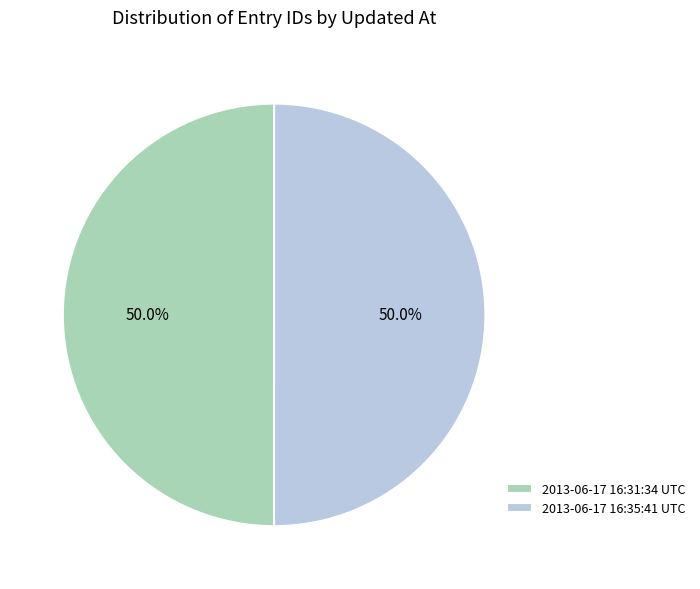

True or false: 2013-06-17 16:31:34 UTC accounts for 50% of the total.

True